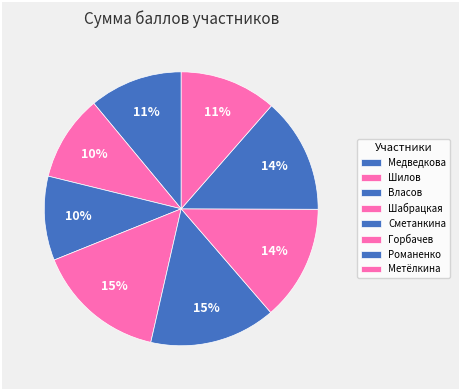

How many segments does this pie chart have?

8